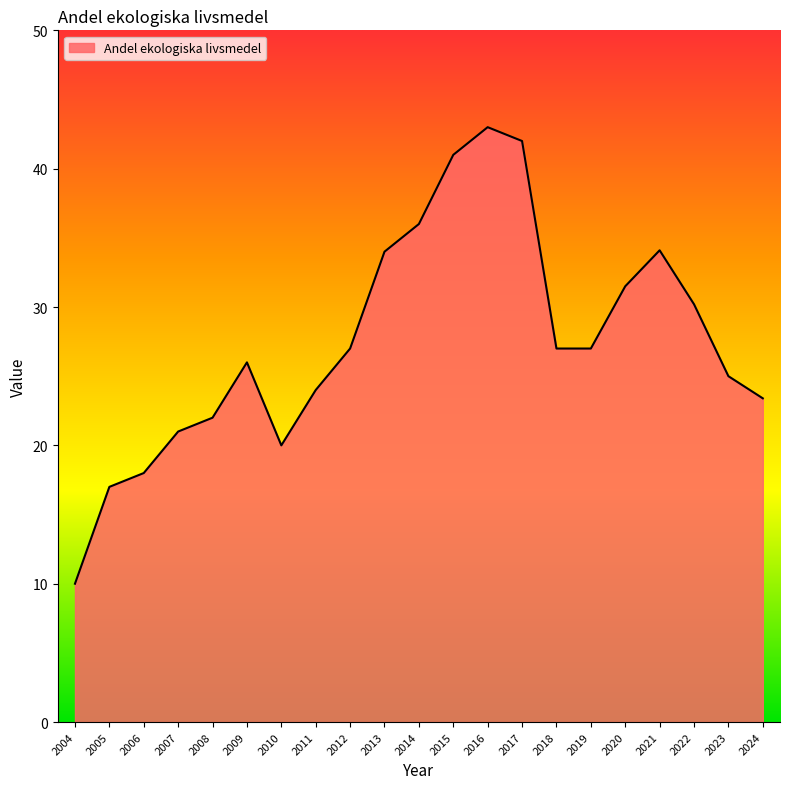

Where is the first local maximum?

2009